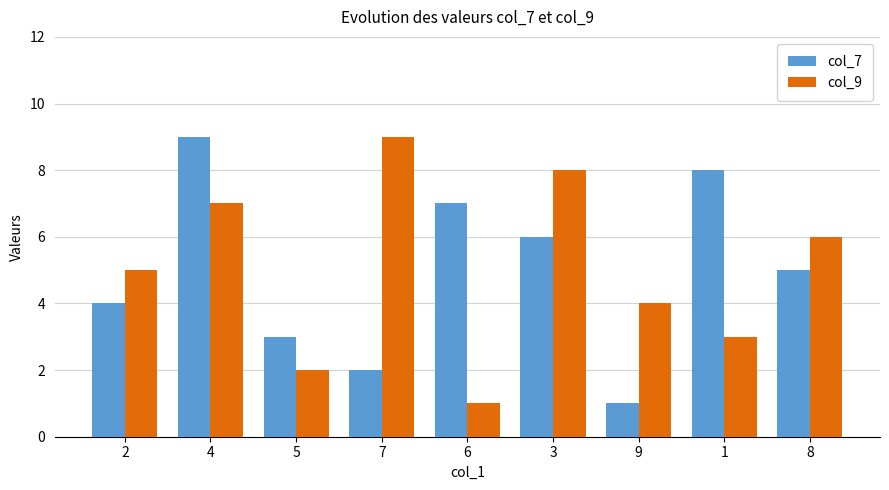

What is the highest value of the col_9 series?

9